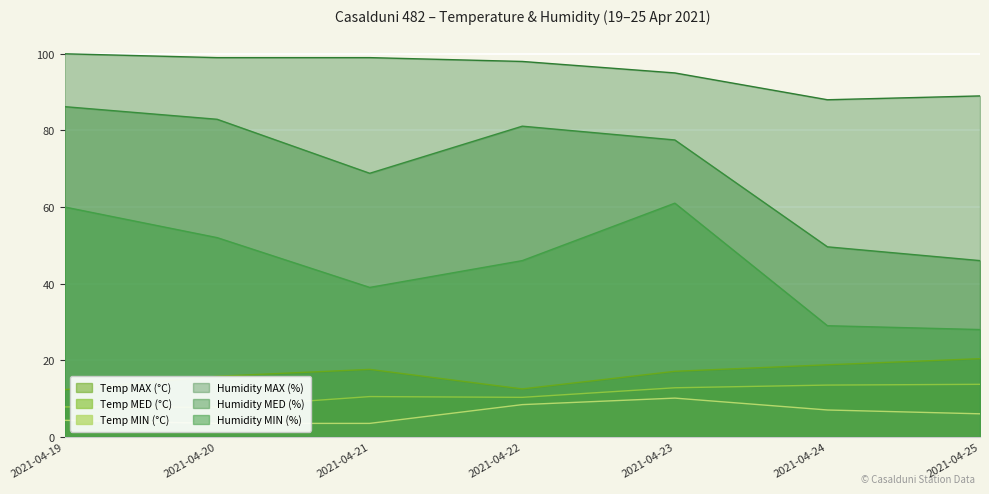

What is the average value of the Temp MAX (°C) series?

16.4